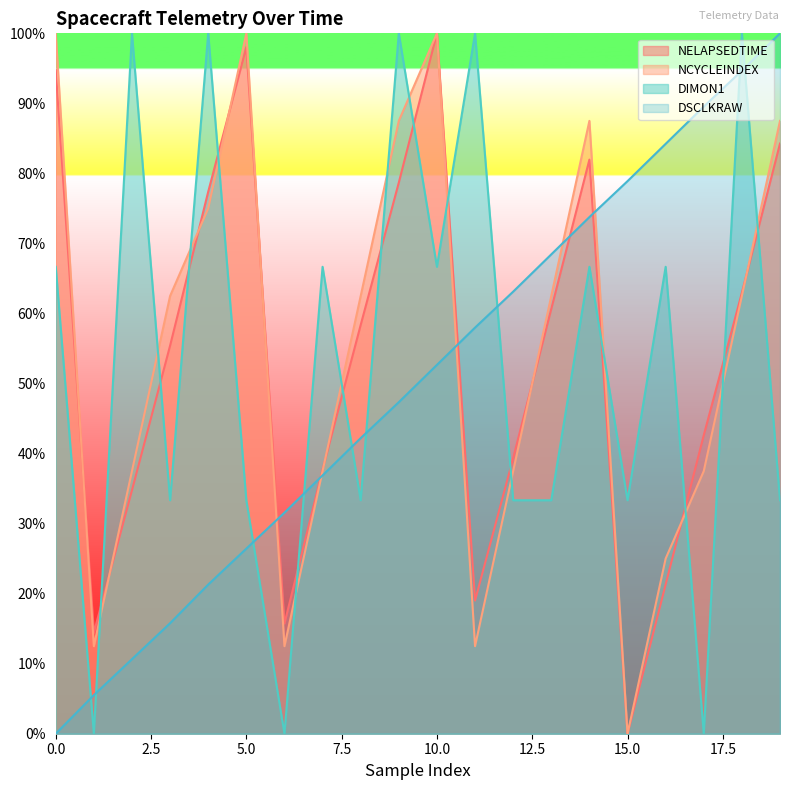

Where is the first local minimum for DIMON1?

1